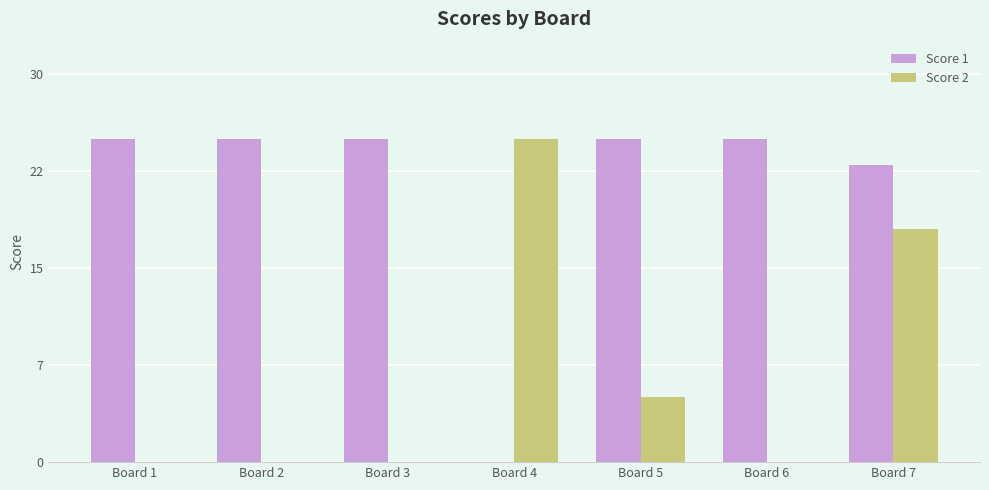

Reading right to left, extract all data points from this chart.

Score 1: 23	25	25	0	25	25	25
Score 2: 18	0	5	25	0	0	0